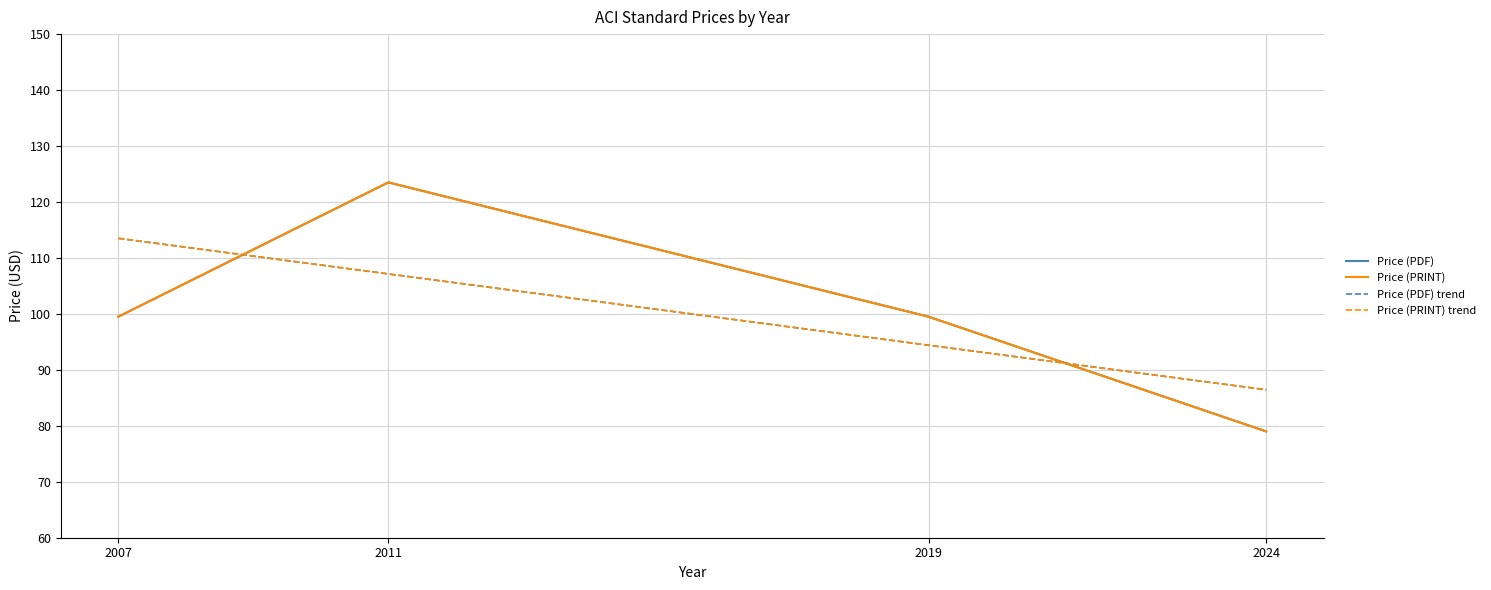

What is the value of the Price (PRINT) point at the 3rd from the left?

99.5